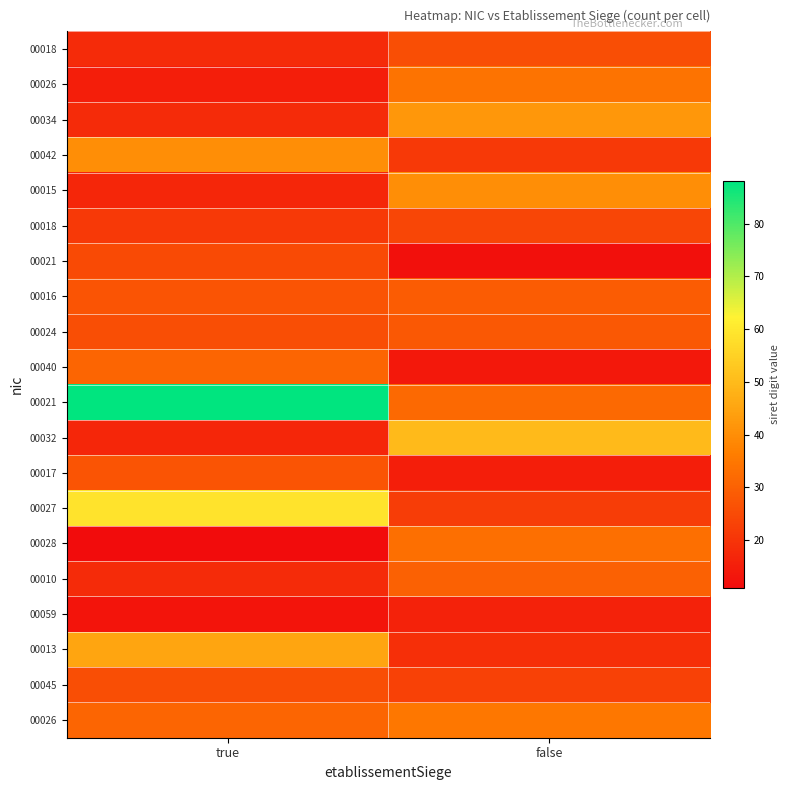

At how many categories does at least one series exceed 55?

1